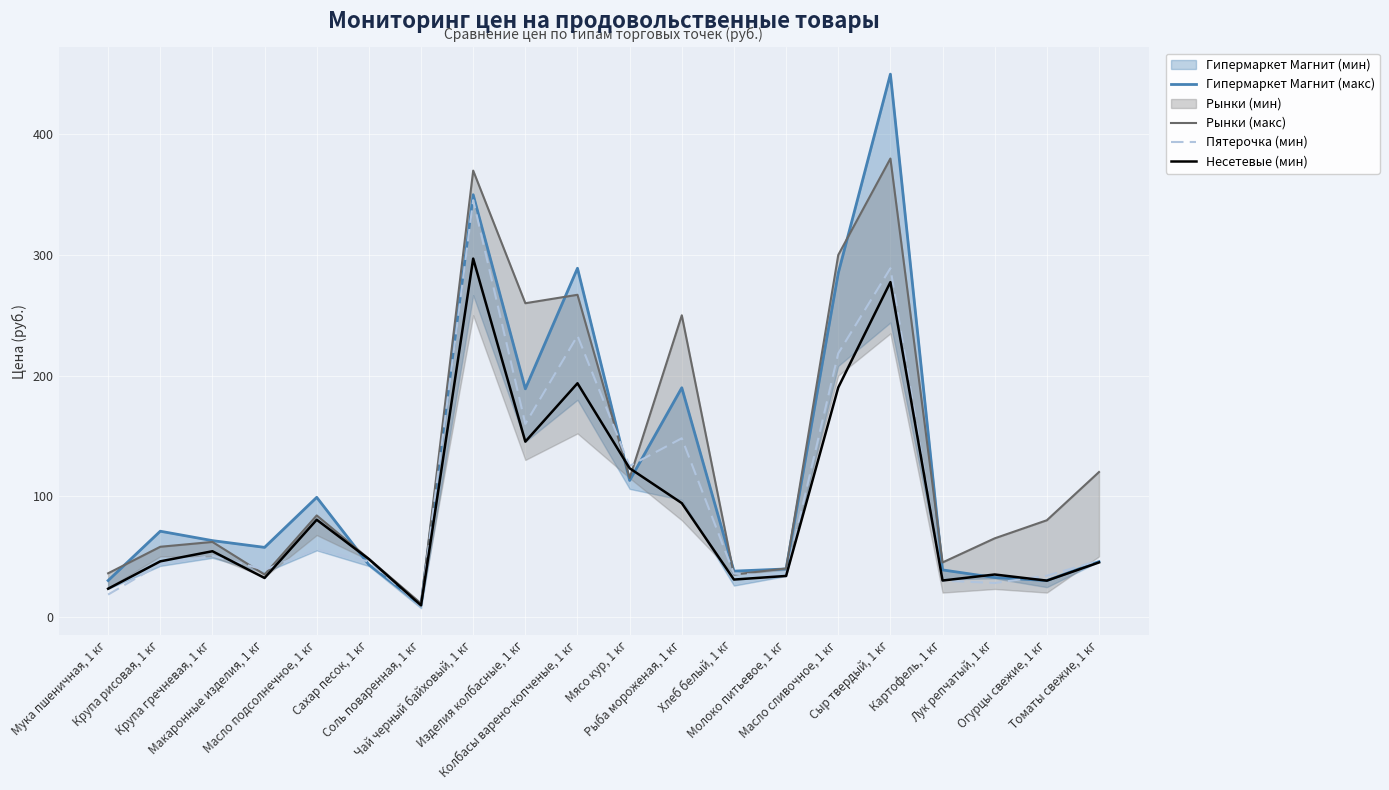

How many categories are shown in the chart?

20